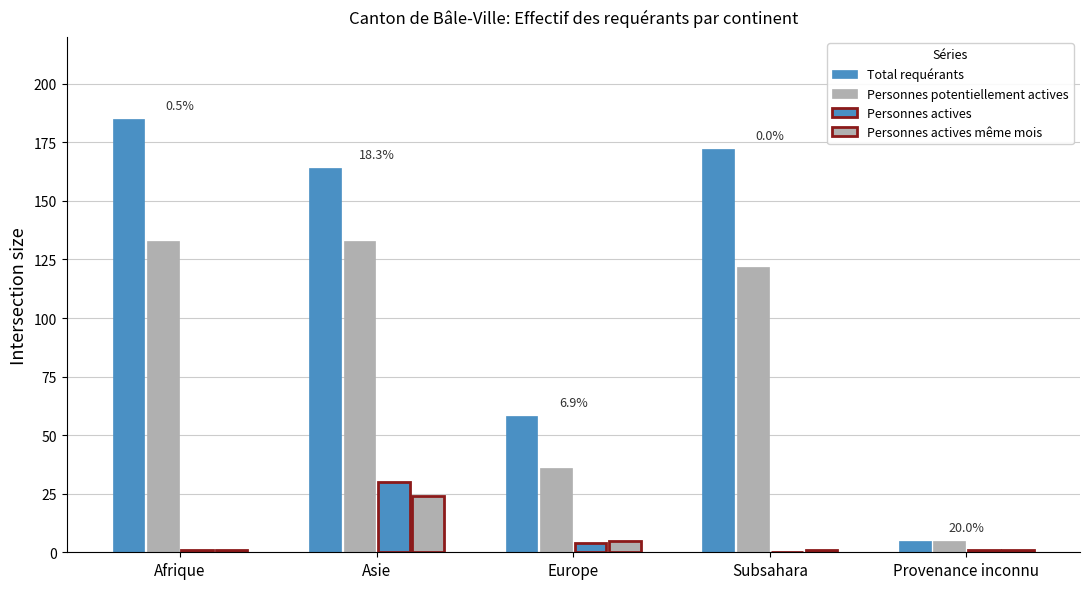

At which label does Personnes potentiellement actives reach its peak?

Afrique